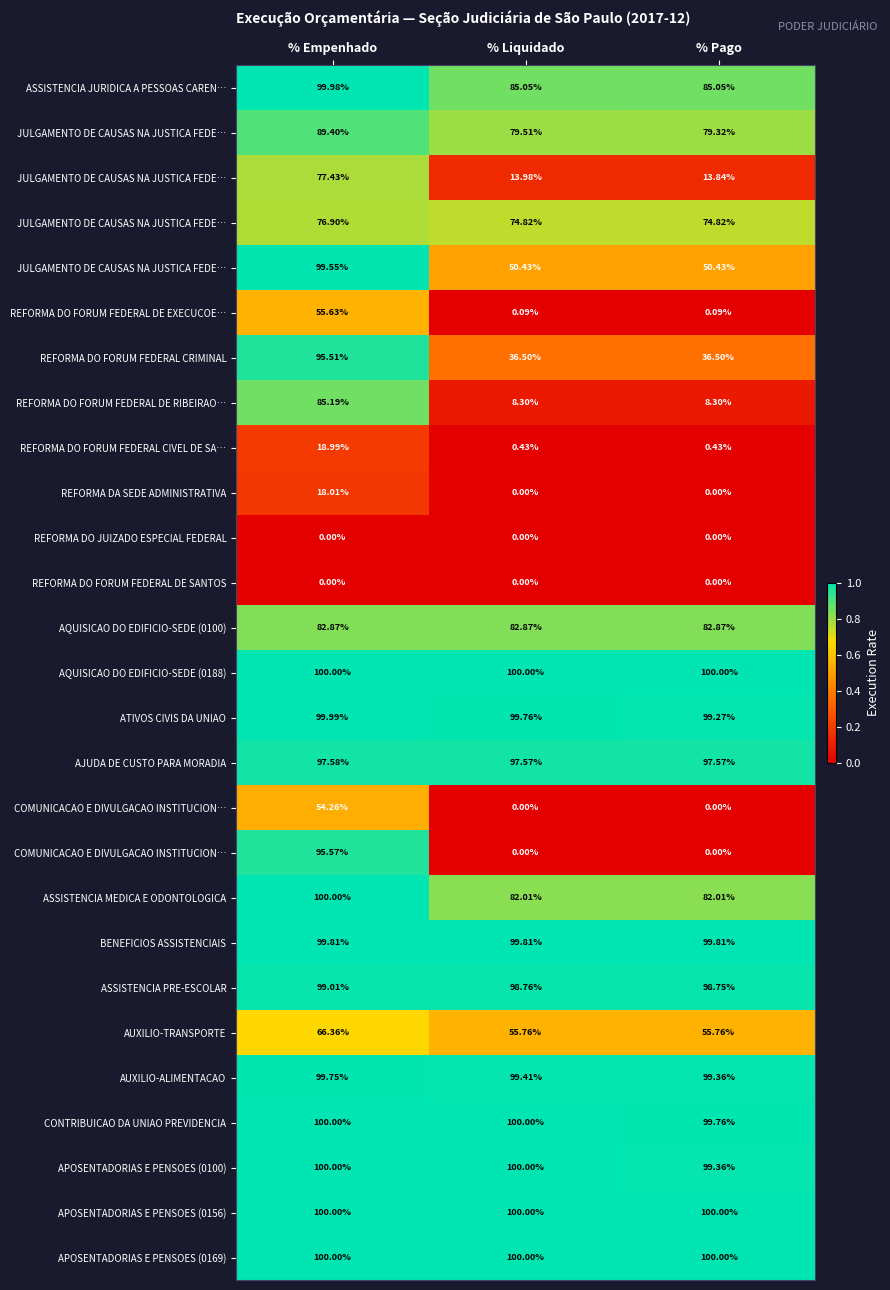

At which category is the sum across all series the highest?

% Empenhado